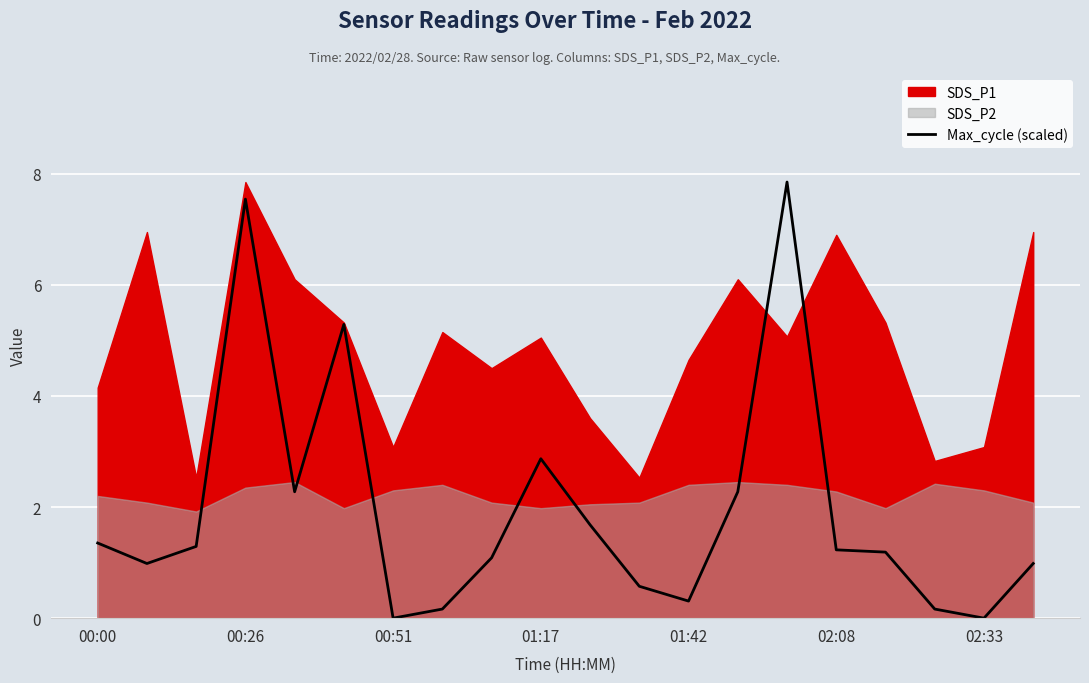

Does the chart display data point markers on the line(s)?

No